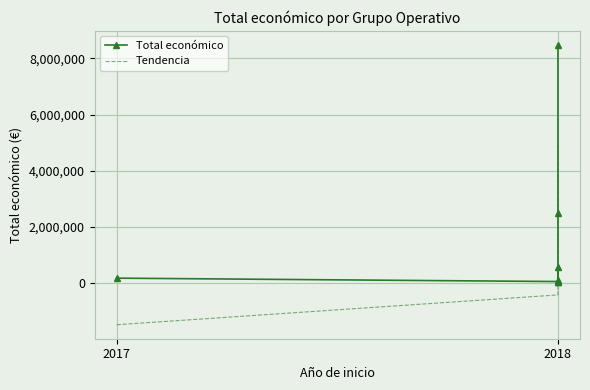

How many values in the Total económico series are below 171924?

3